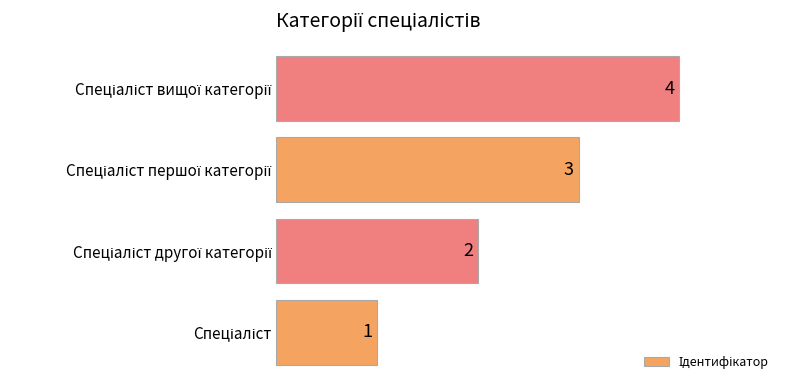

What is the maximum value shown in the chart?

4